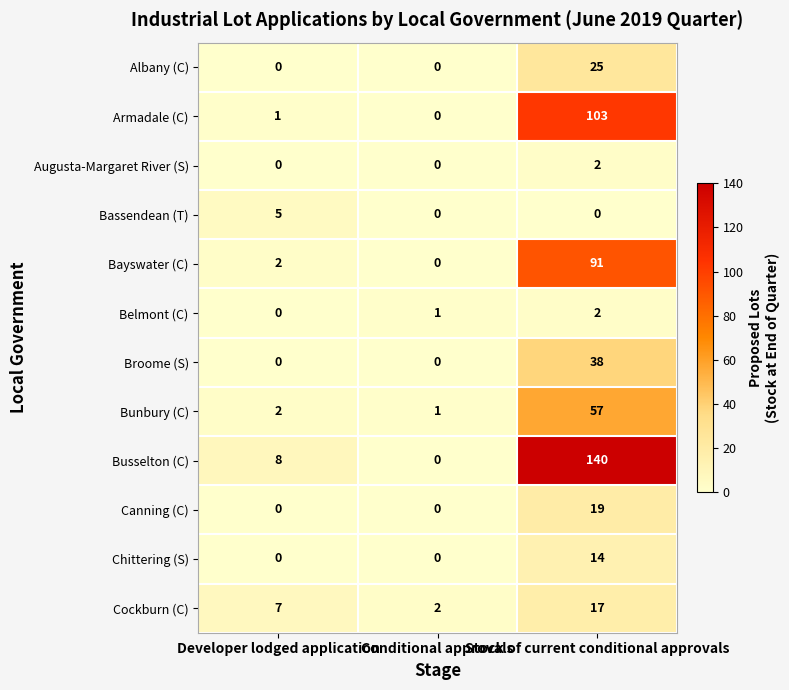

Between Conditional approvals and Stock of current conditional approvals, which series saw the biggest shift?

Busselton (C)